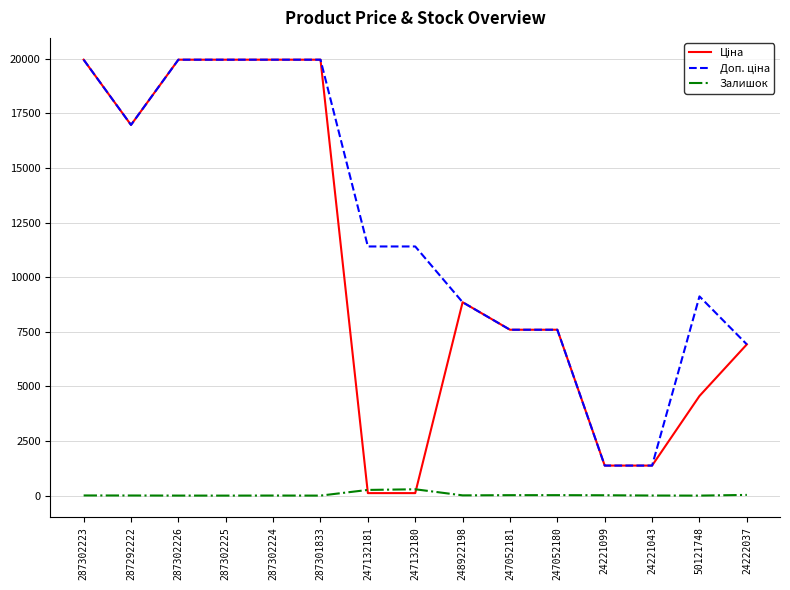

The value of Залишок at 287301833 is 0.0. True or false?

True